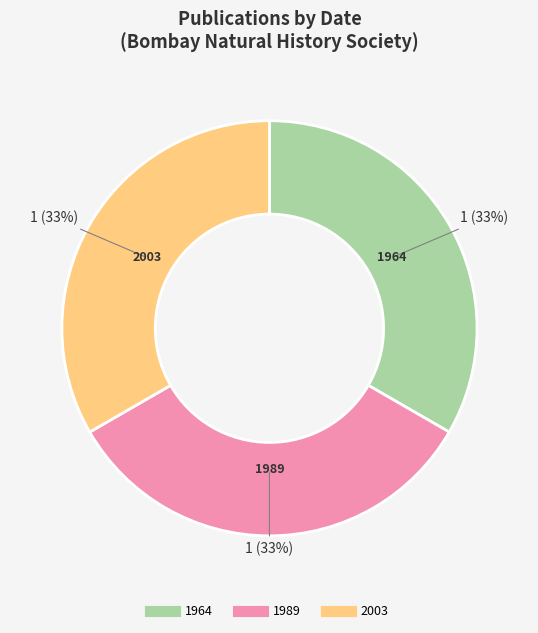

True or false: 1964 accounts for 28% of the total.

False